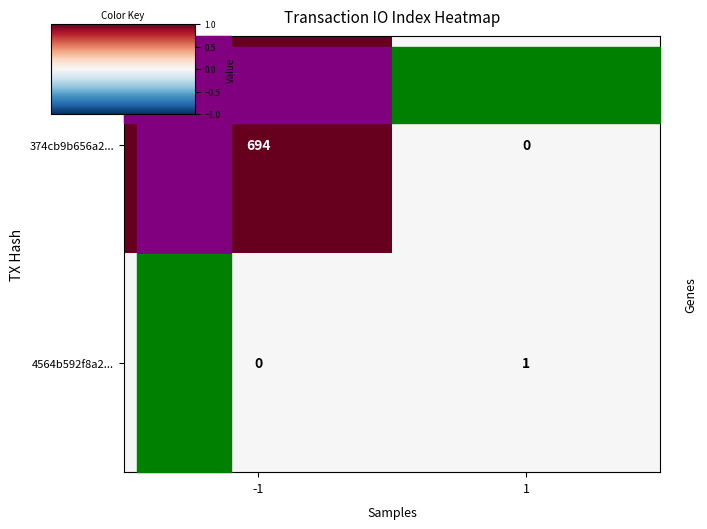

What value does the 374cb9b656a2... series have at -1?

694